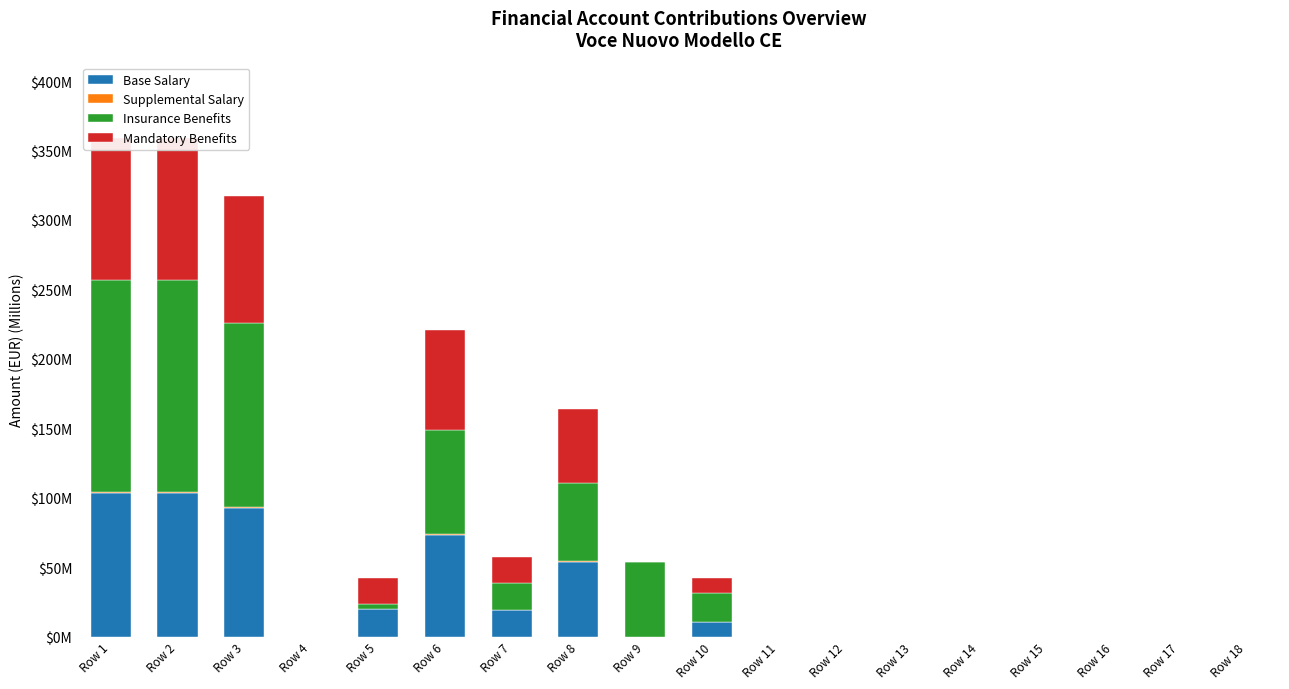

What is the highest value of the Base Salary series?

103.1